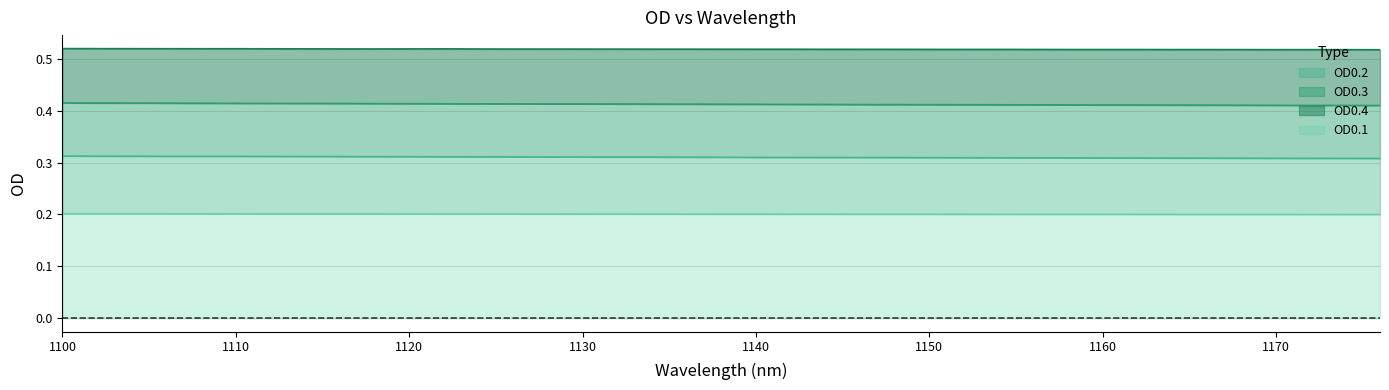

Does the chart have visible grid lines?

Yes